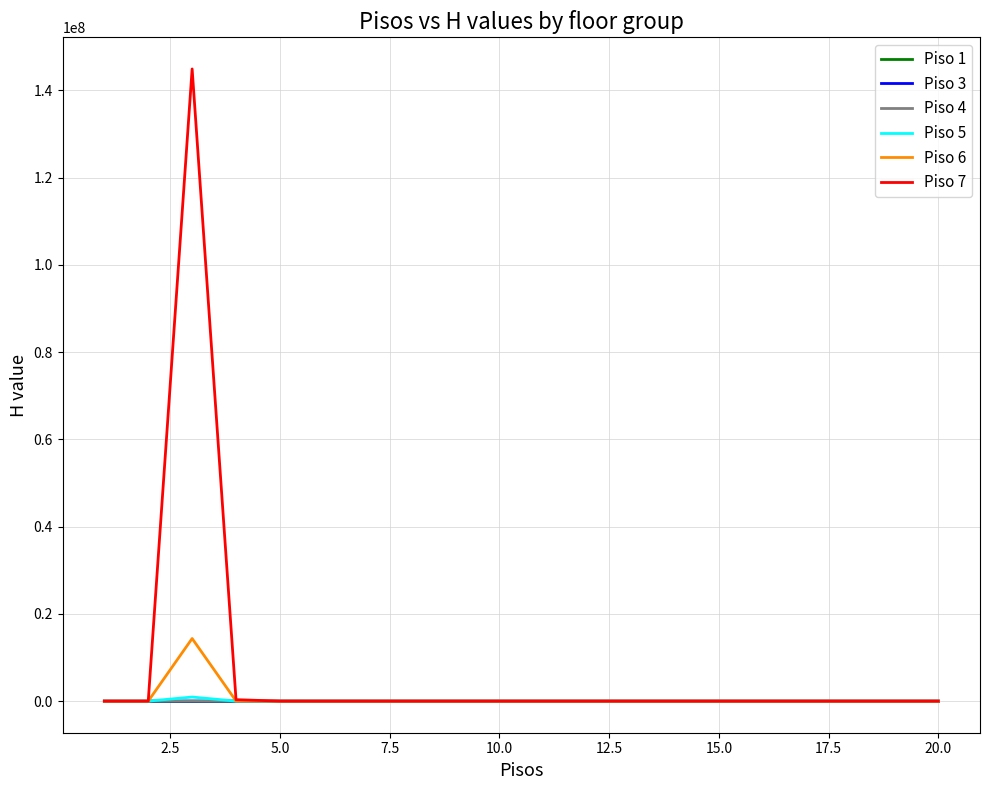

What is the maximum value shown in the chart?

144884079.3